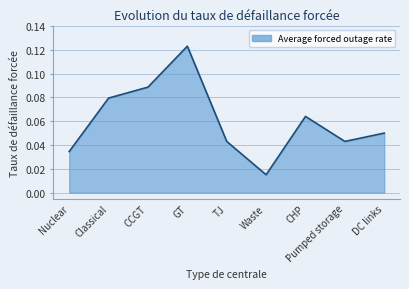

Where is the first local minimum?

Waste